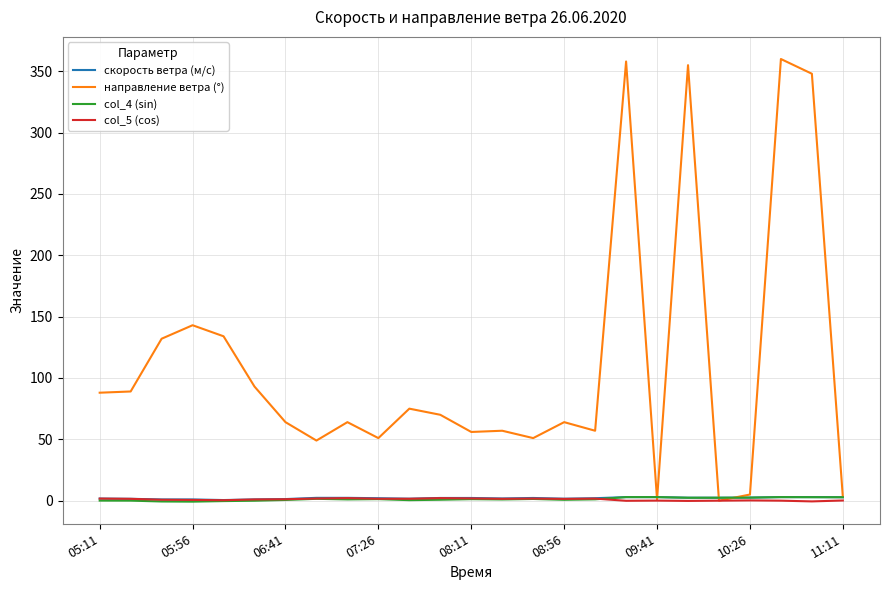

What is the maximum value shown in the chart?

360.0